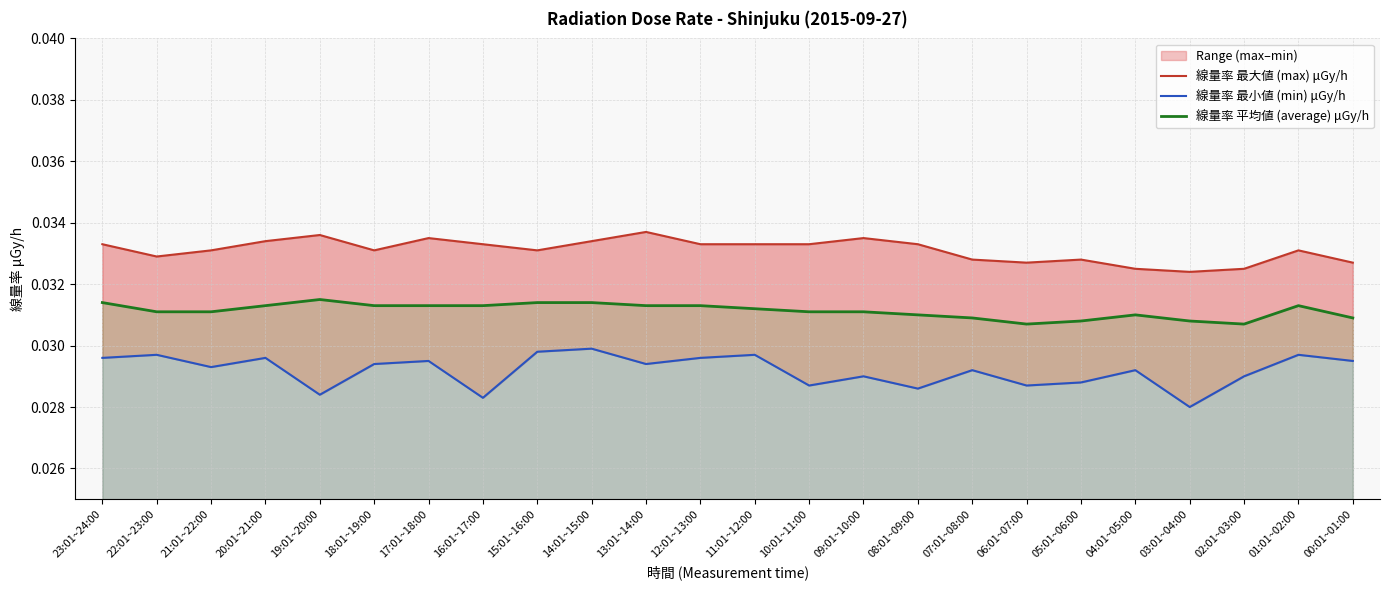

Where is the first local minimum for 線量率 最大値 (max) μGy/h?

22:01~23:00